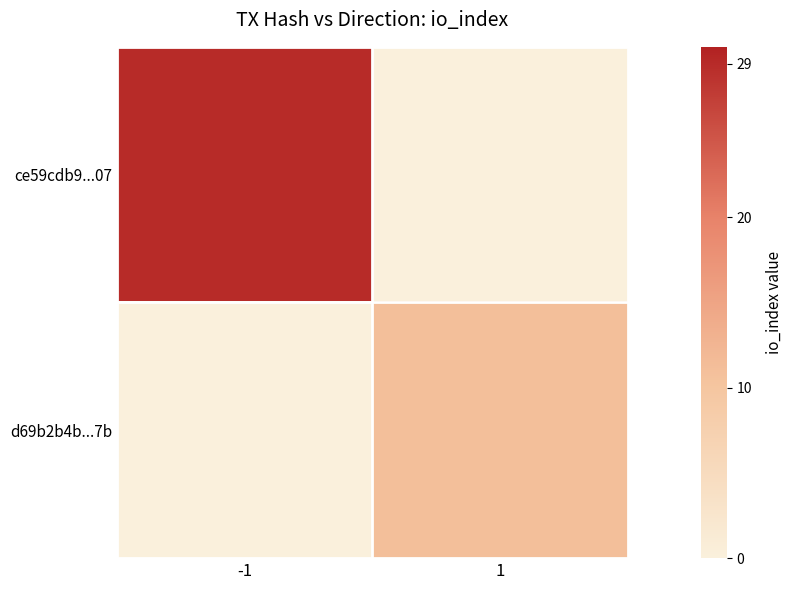

At how many categories does at least one series exceed 16?

1